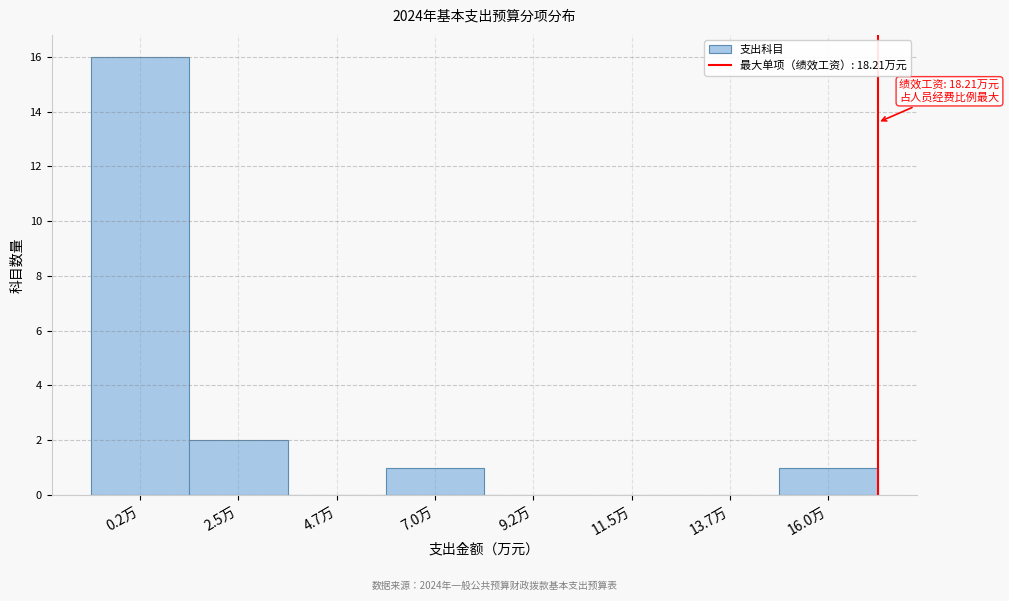

Reading left to right, extract all data points from this chart.

0.2万=16	2.5万=2	4.7万=0	7.0万=1	9.2万=0	11.5万=0	13.7万=0	16.0万=1